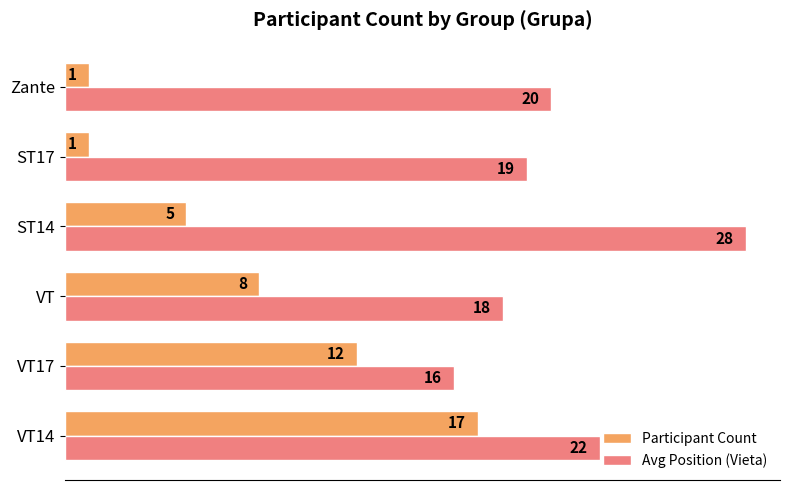

What is the minimum value shown in the chart?

1